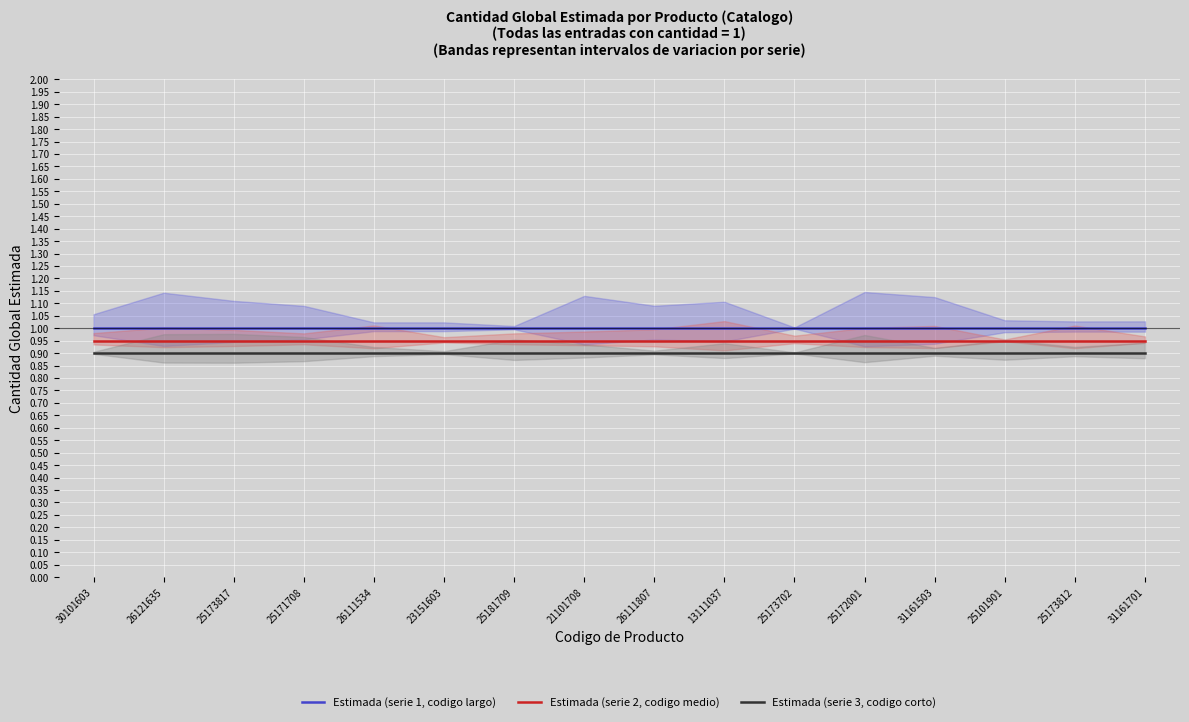

What are all the series names shown in the legend?

Estimada (serie 1, codigo largo), Estimada (serie 2, codigo medio), Estimada (serie 3, codigo corto)